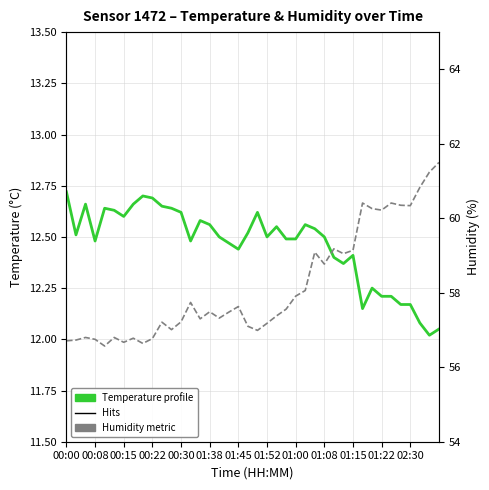

What is the label of the 9th point from the left?

01:00